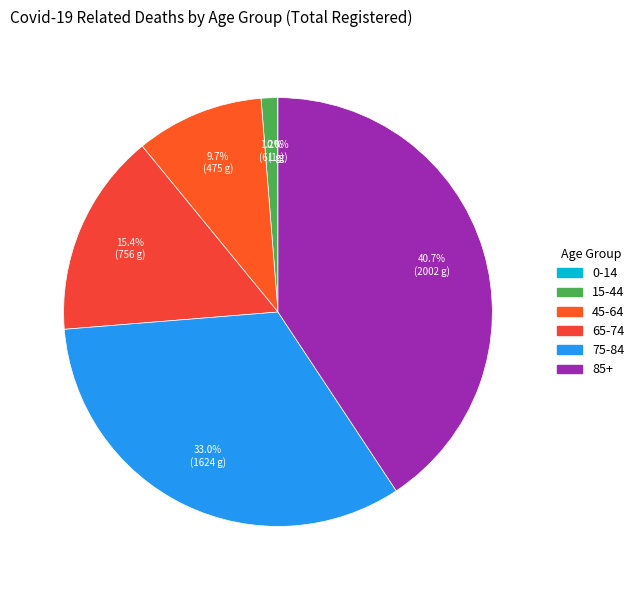

True or false: 0-14 accounts for 0% of the total.

True